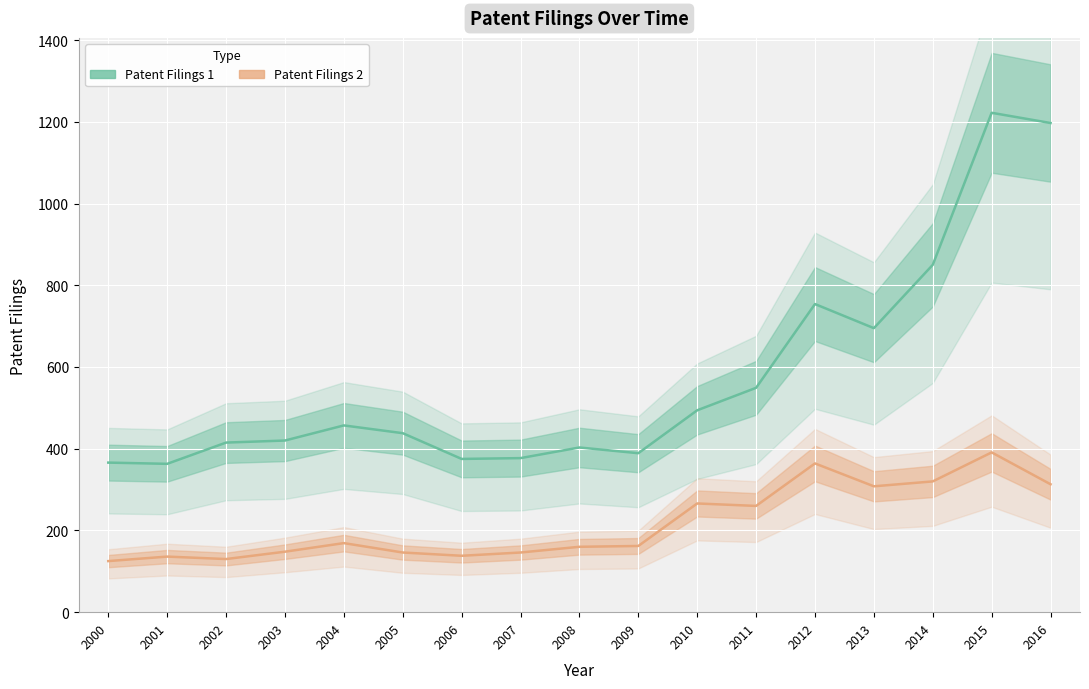

Which series has the widest spread of values?

Patent Filings 1